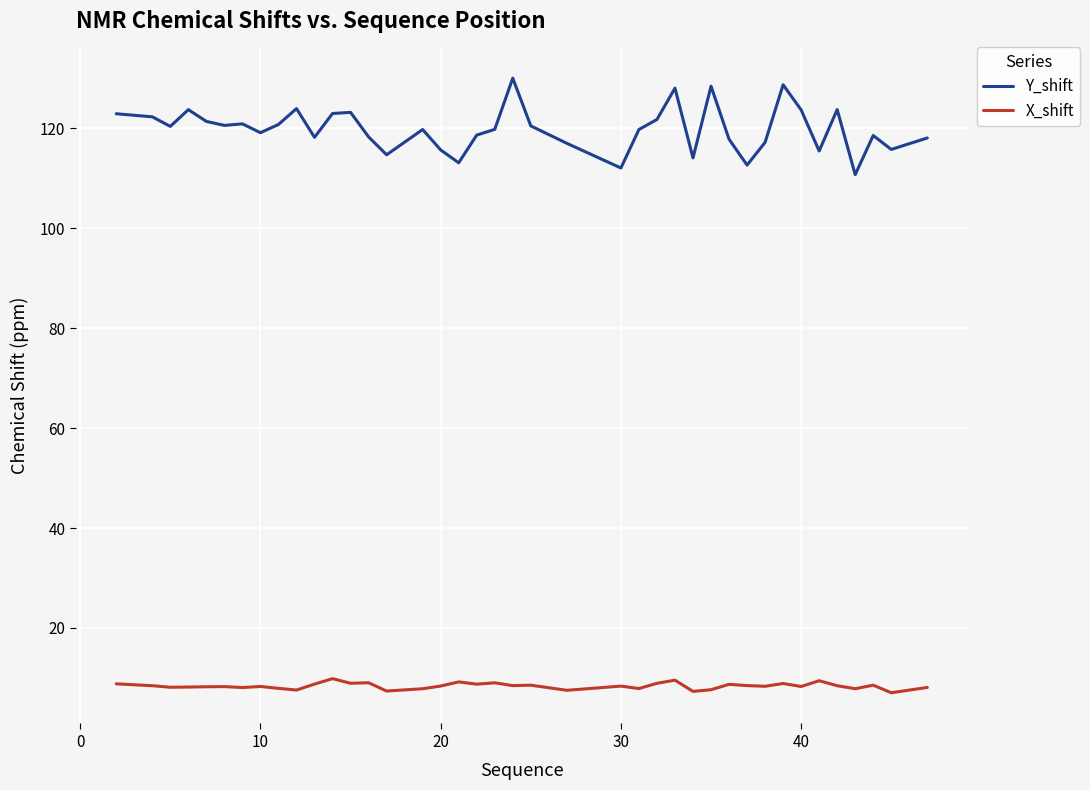

What is the difference between the maximum and minimum values in the X_shift series?

2.8